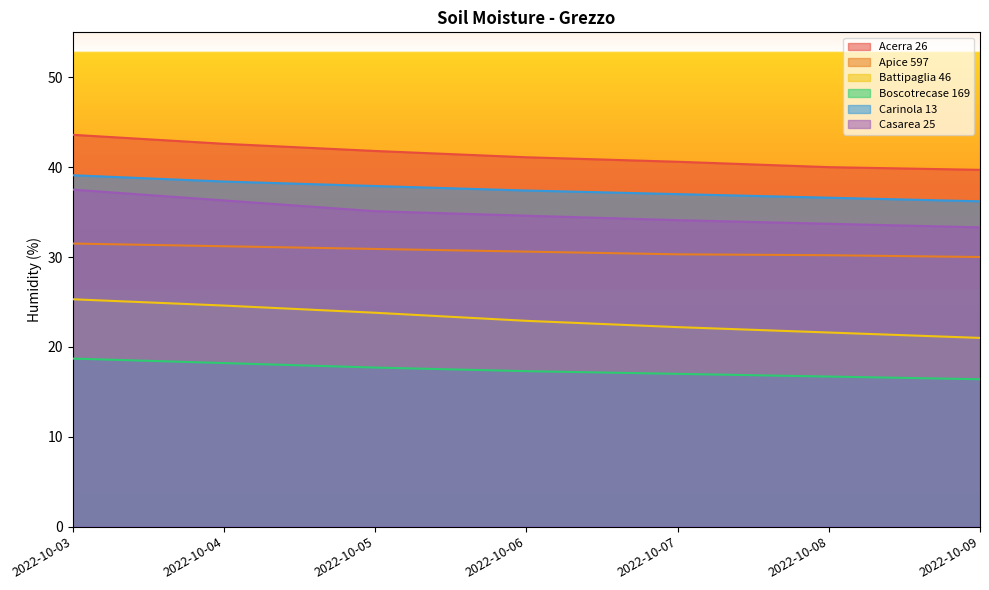

How many categories are shown in the chart?

7